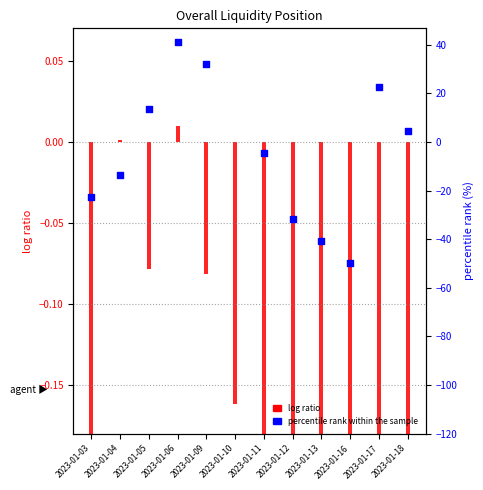

What is the change in value from 2023-01-11 to 2023-01-13?

-0.1